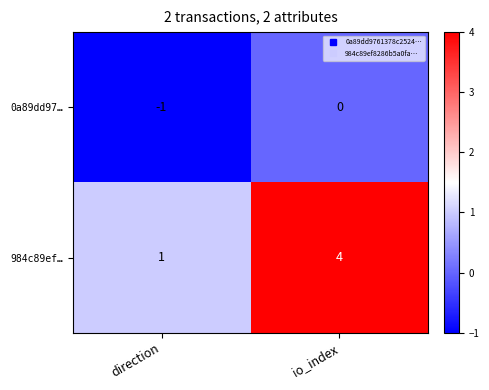

Which series has the largest total across all categories?

984c89ef…